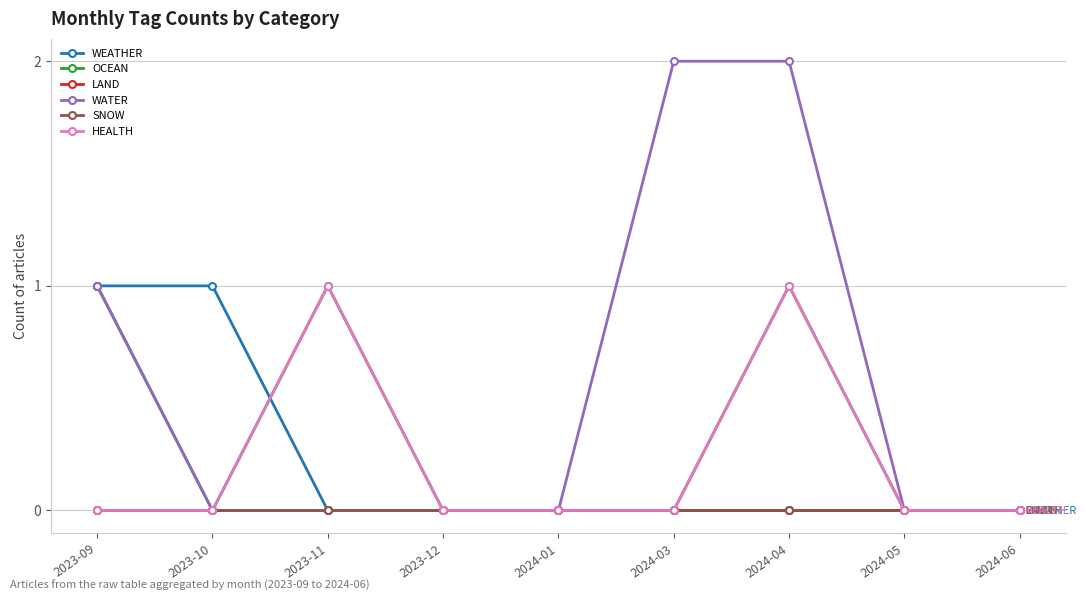

What is the label of the 4th point from the right?

2024-03